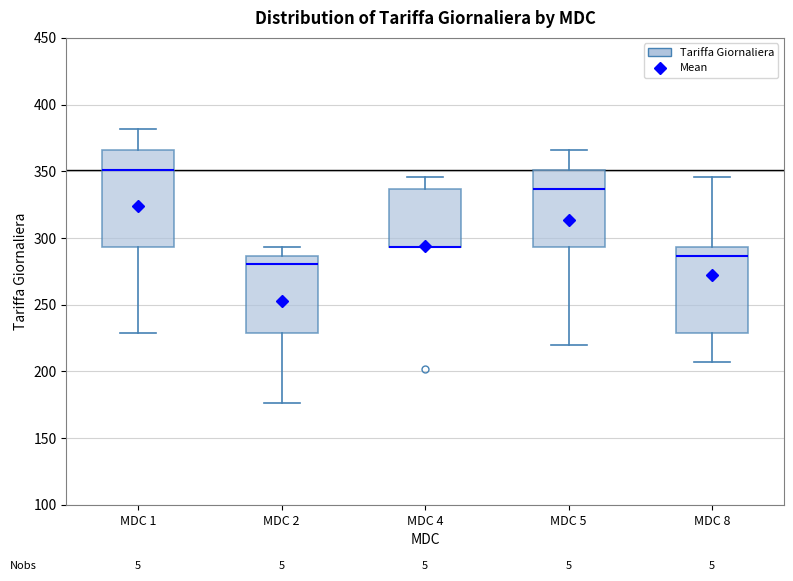

Where does the upper whisker of the box for MDC 4 end on the y-axis? The values are not printed on the chart, so give them approximately, as read against the axis.

345